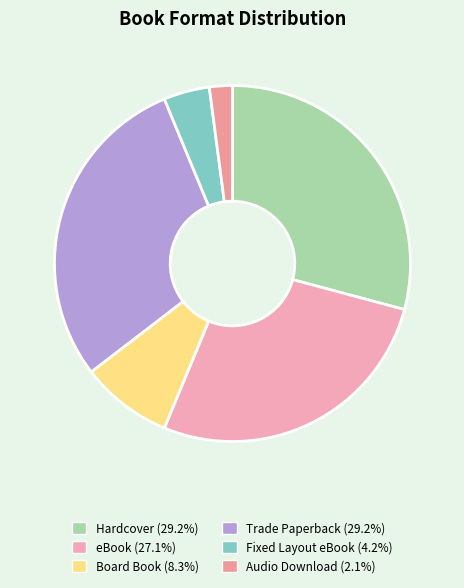

Which slice is the largest?

Hardcover